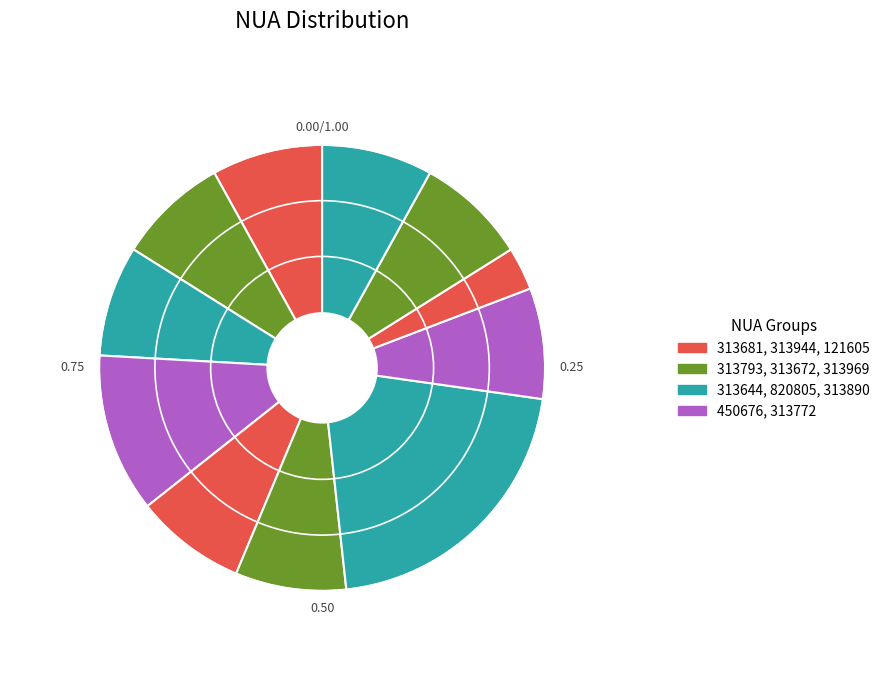

Rank the categories by value from highest to lowest.

820805, 450676, 313969, 313944, 313890, 313793, 313772, 313681, 313672, 313644, 121605